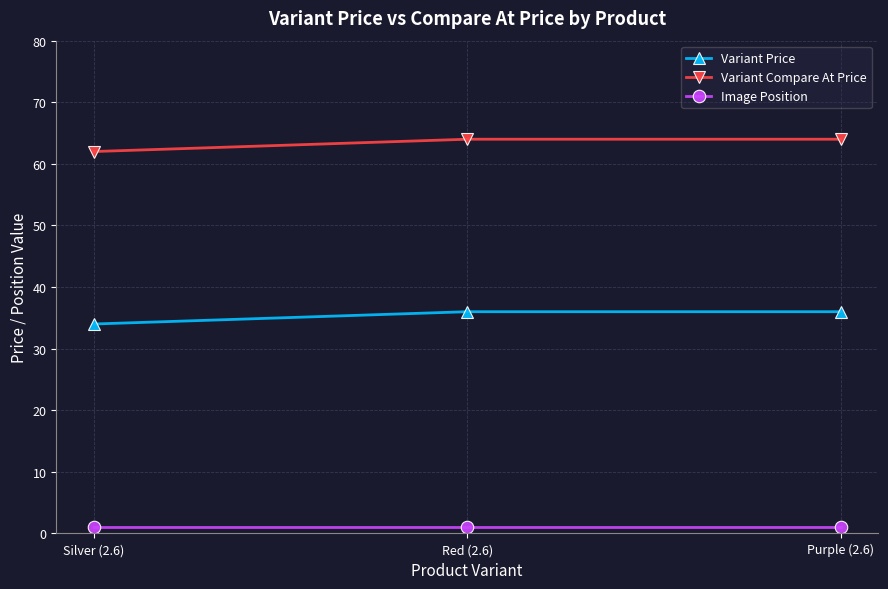

Which series has the largest total across all categories?

Variant Compare At Price